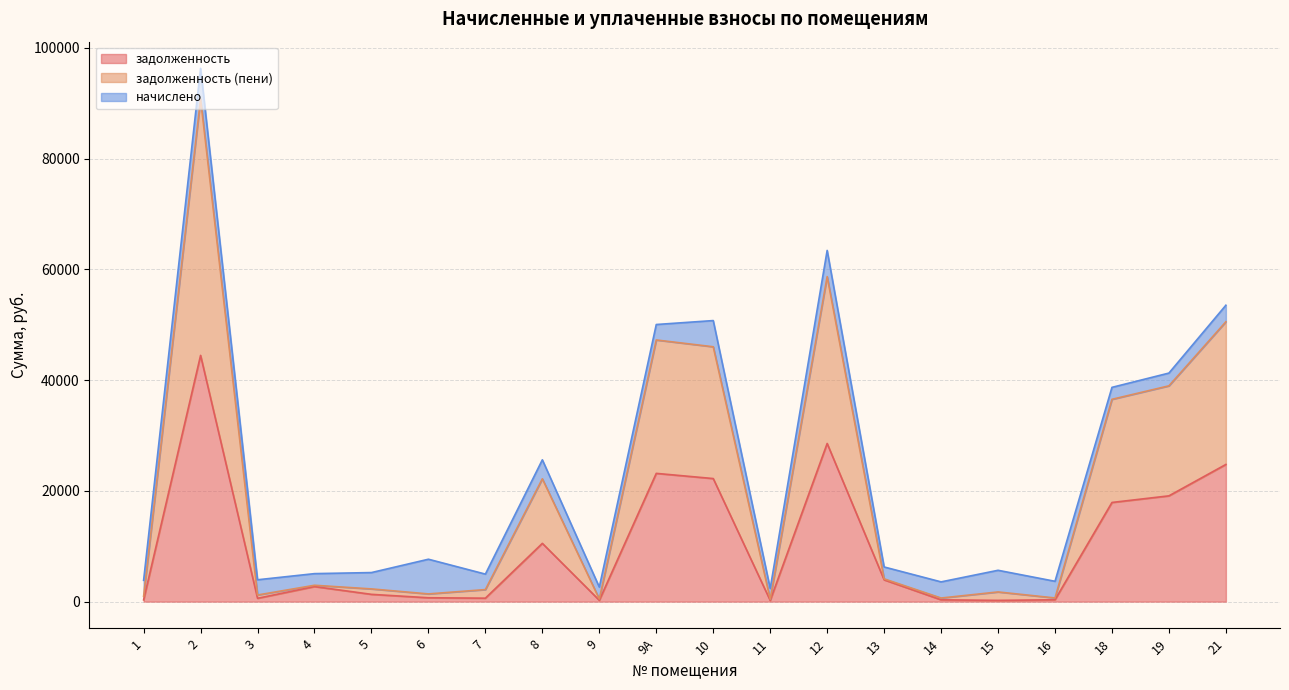

What is the maximum value for задолженность?

44466.9